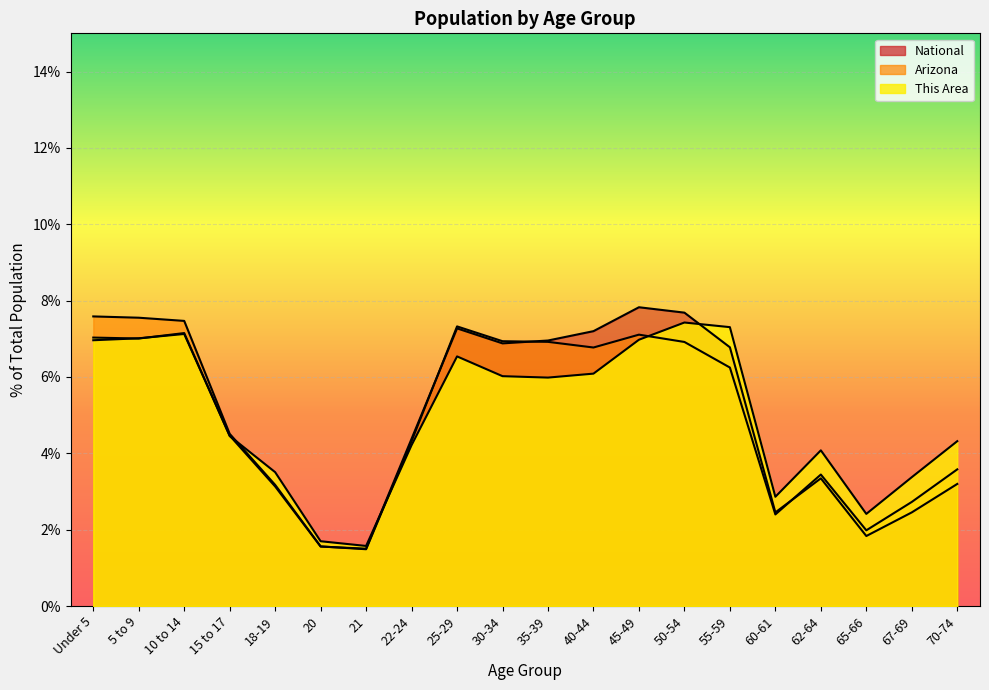

Which category has the highest value across all series?

45-49